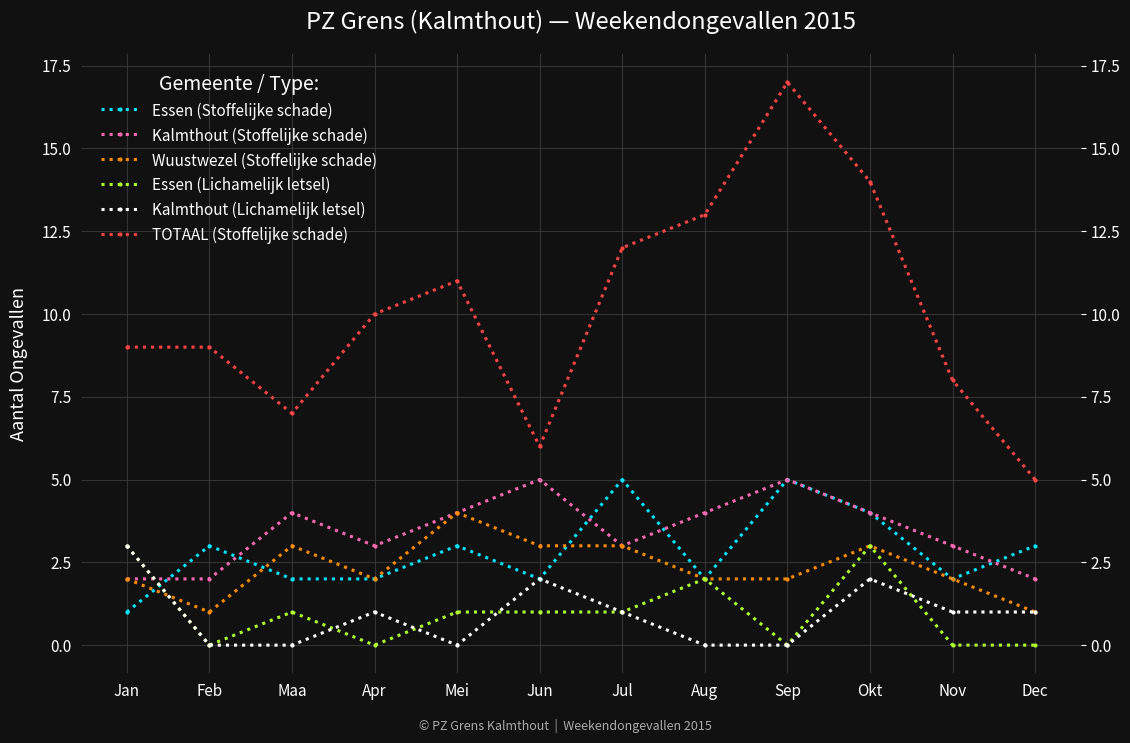

What is the label of the 9th point from the left?

Sep